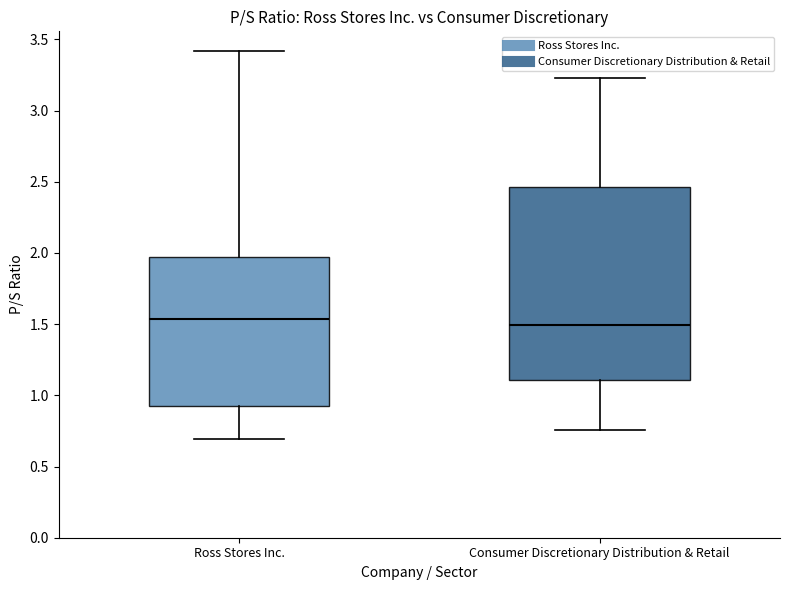

Reading left to right, transcribe this box plot: for each box, give where its median line is, the range the box spans, and where its two whiskers end, as read against the y-axis. The values are not printed on the chart, so give them approximately, as read against the axis.

Ross Stores Inc.: median 1.55, box 0.95 to 1.95, whiskers 0.70 to 3.40
Consumer Discretionary Distribution & Retail: median 1.50, box 1.10 to 2.45, whiskers 0.75 to 3.25